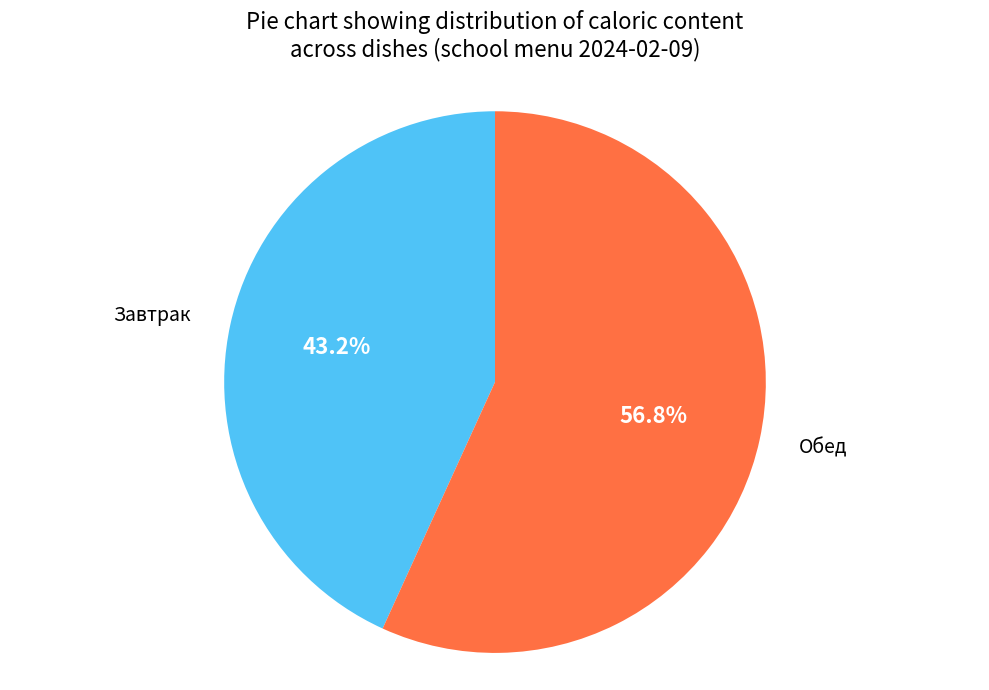

Does any single category account for the majority?

Yes